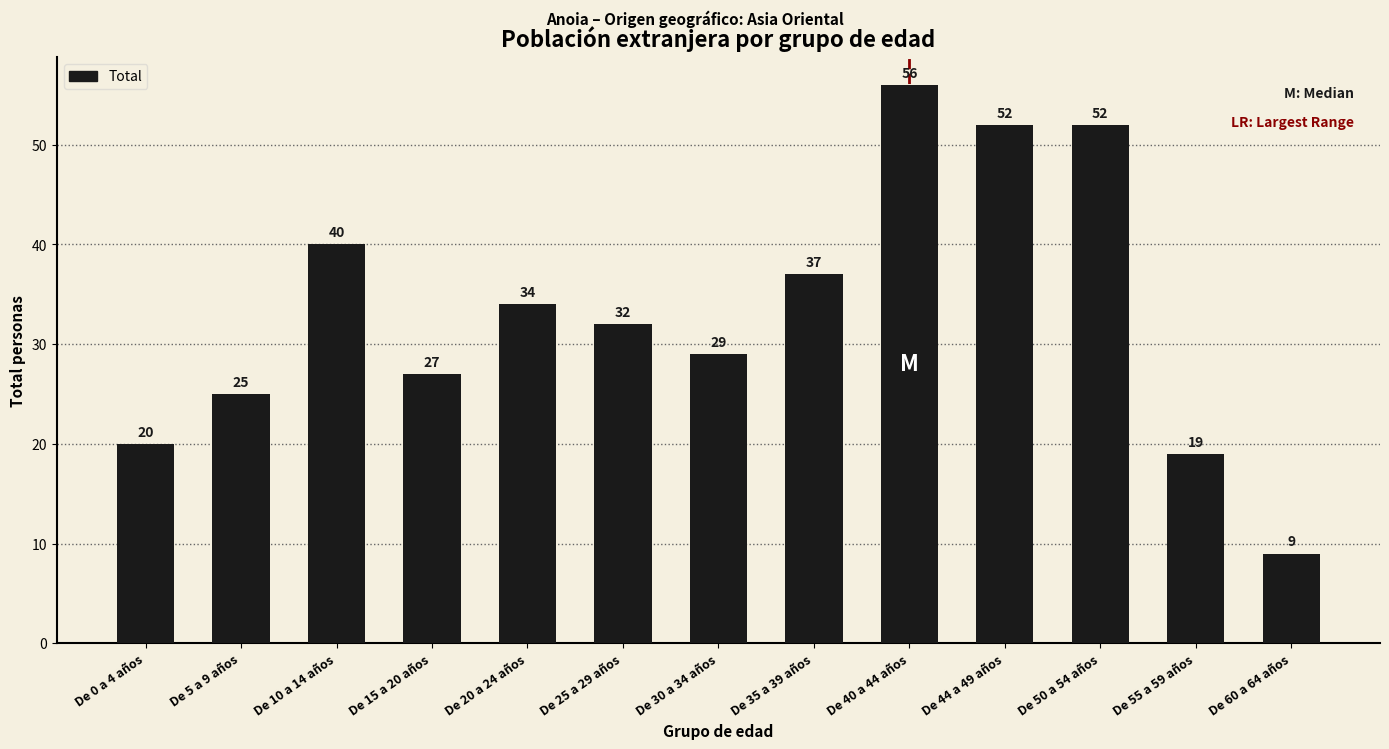

What position from the right is De 5 a 9 años?

12